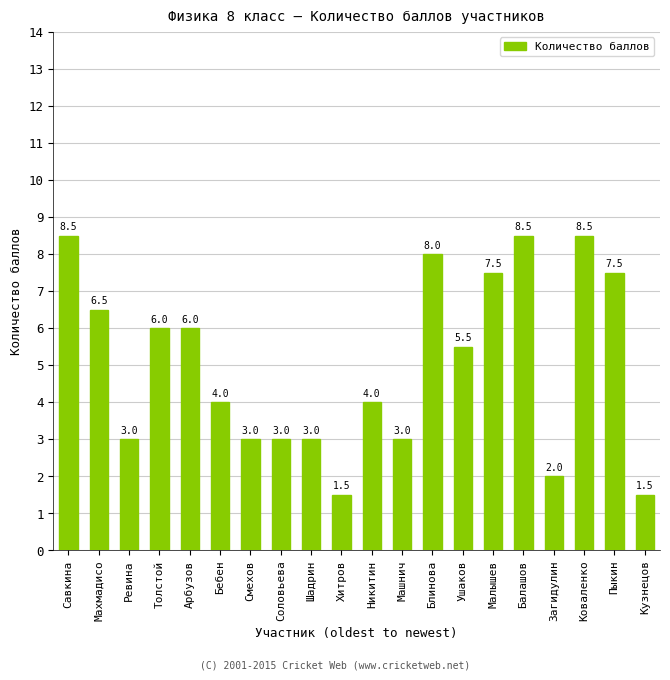

How many data points does each series have?

20